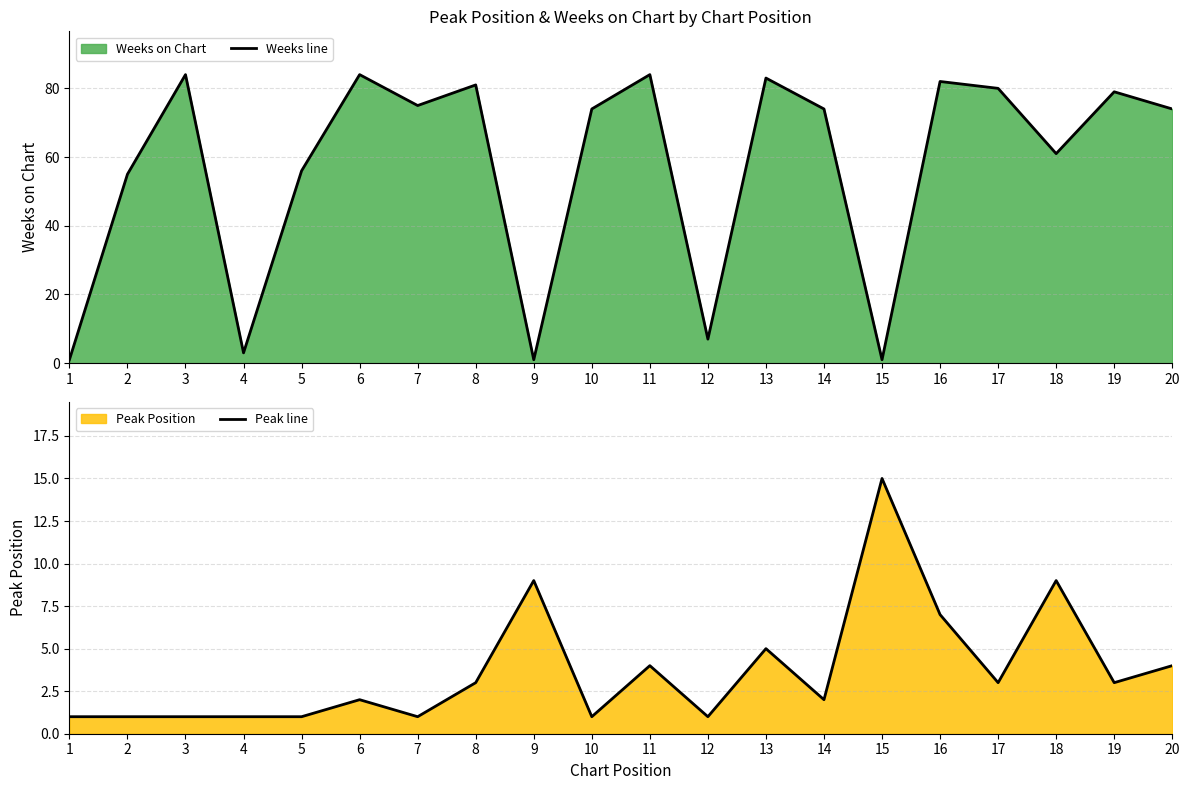

True or false: Weeks line has more than 0 interior local peaks.

True